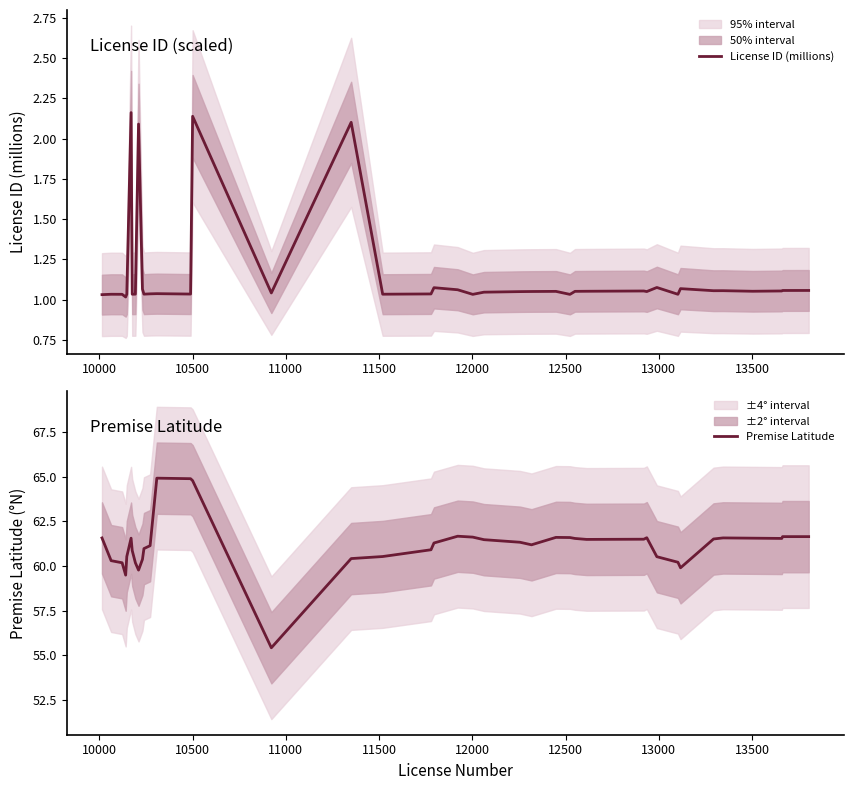

Does the chart display data point markers on the line(s)?

No